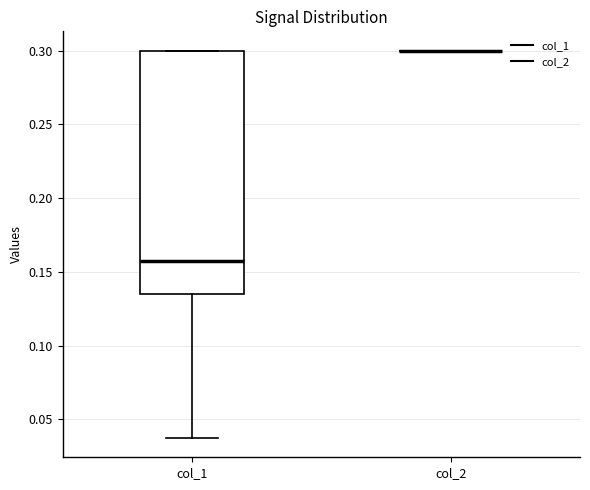

Reading left to right, transcribe this box plot: for each box, give where its median line is, the range the box spans, and where its two whiskers end, as read against the y-axis. The values are not printed on the chart, so give them approximately, as read against the axis.

col_1: median 0.160, box 0.135 to 0.300, whiskers 0.040 to 0.300
col_2: box collapsed to a line at 0.300, whiskers 0.300 to 0.300